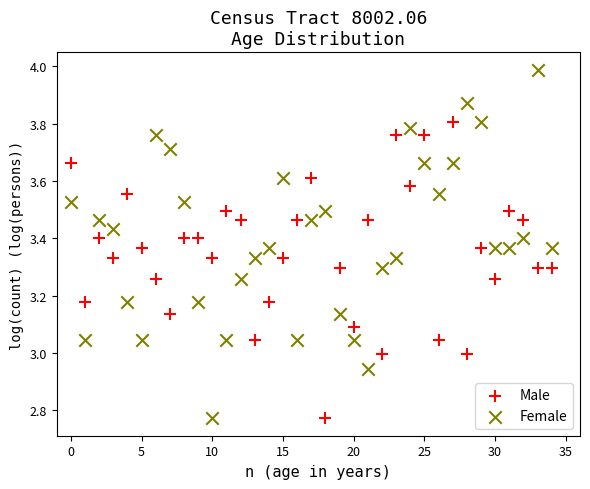

Across all data points, what is the range of Y values (max minus min)?

1.2